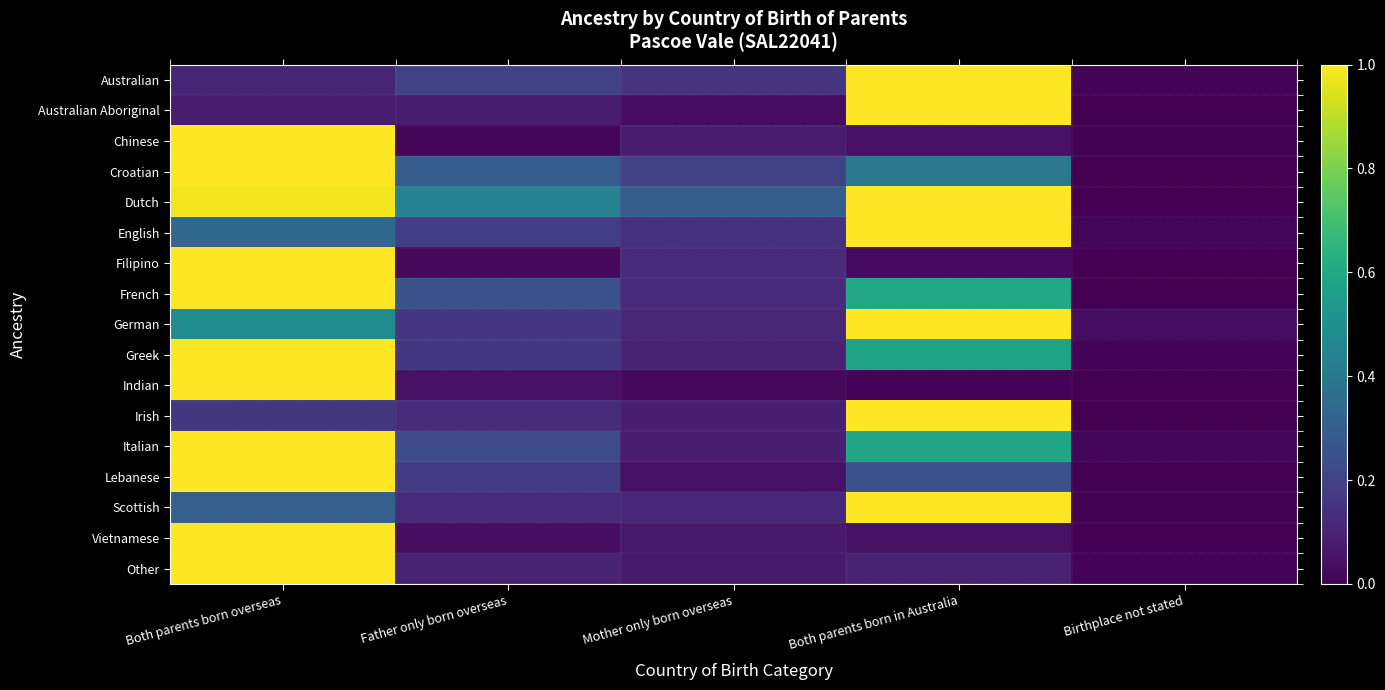

Which series has the widest spread of values?

Indian